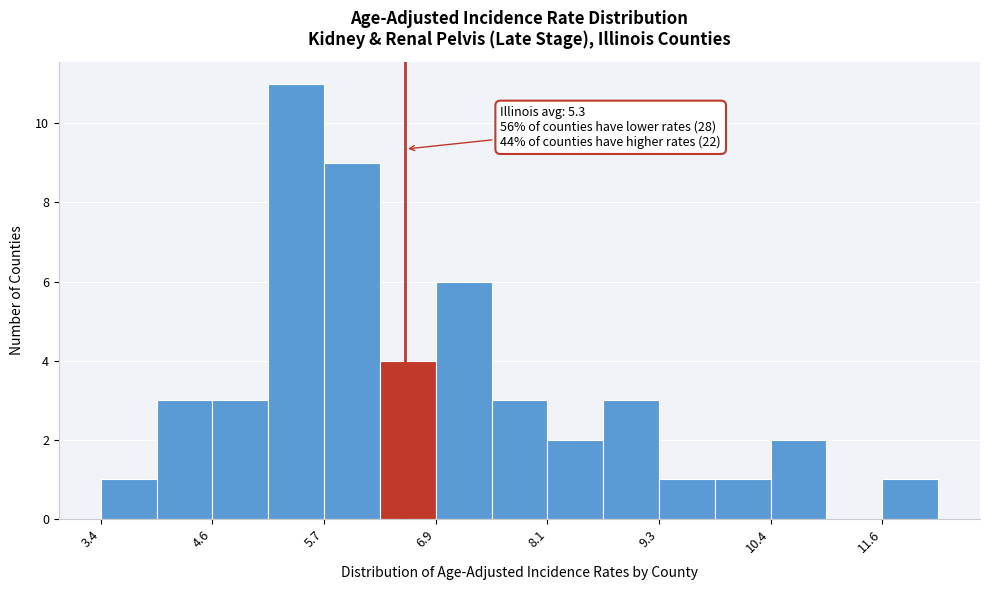

Read against the x-axis, roughly where is the centre of the tallest bar?

5.4